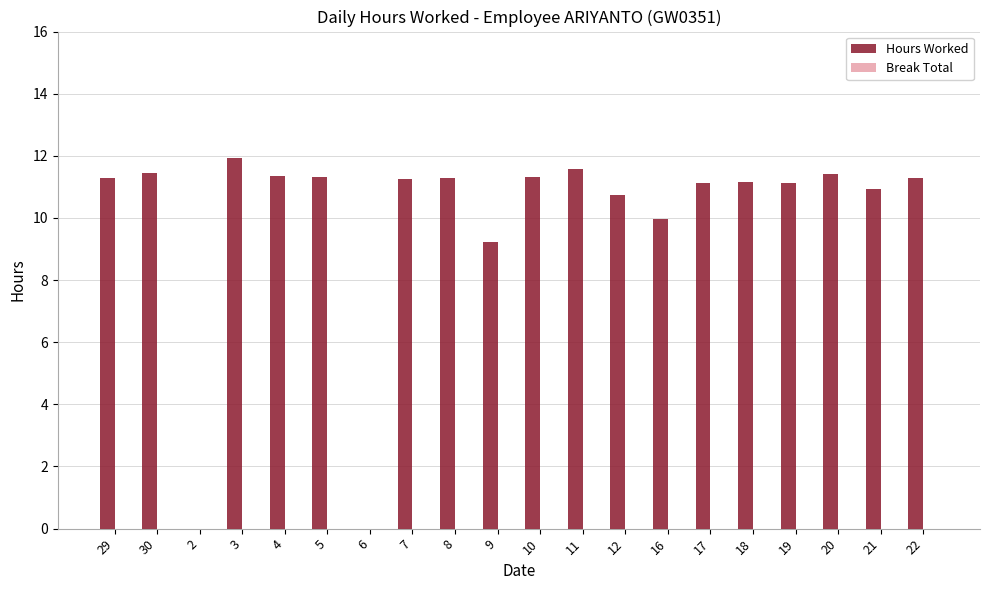

Are the bars horizontal?

No